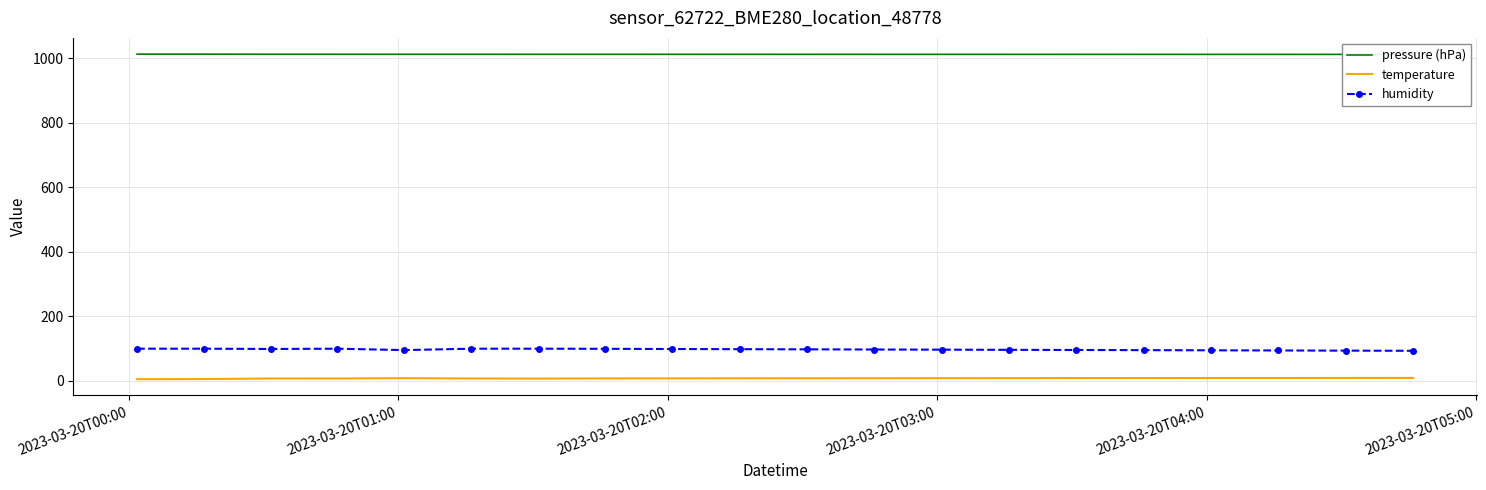

What is the minimum value shown in the chart?

5.5